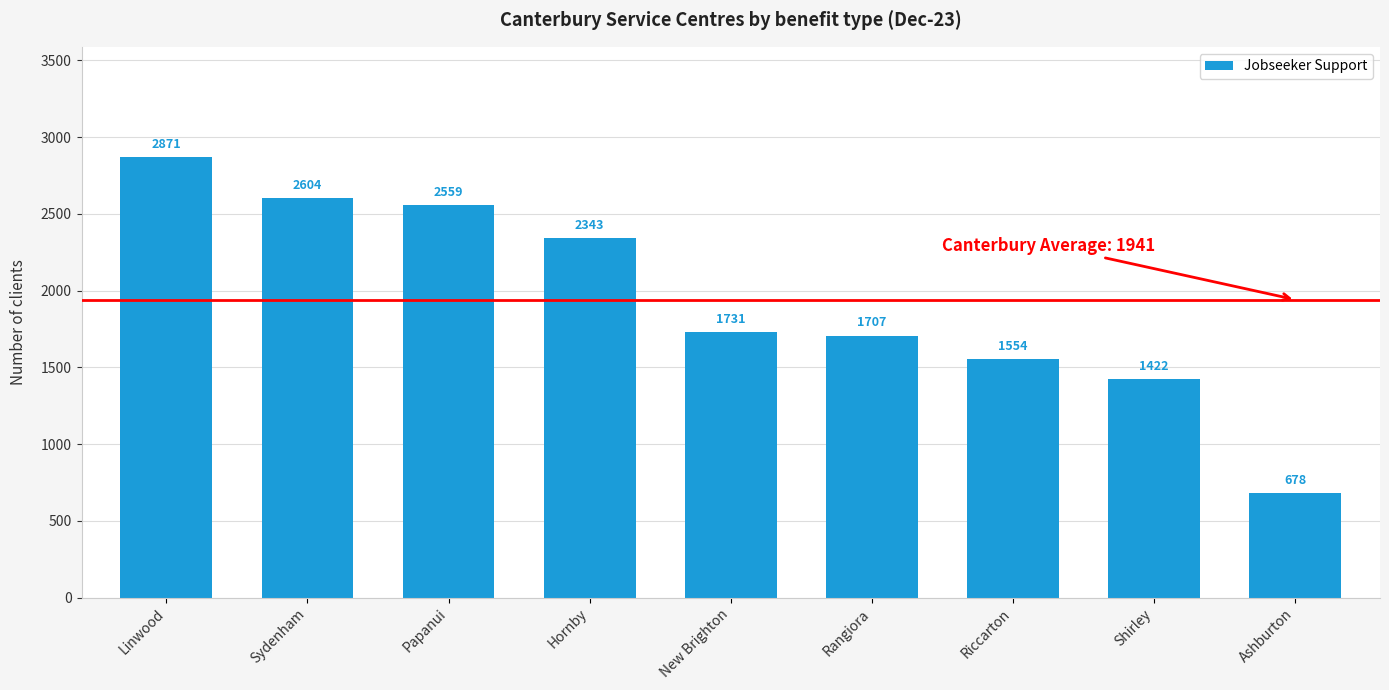

What is the difference between the second highest and minimum values?

1926